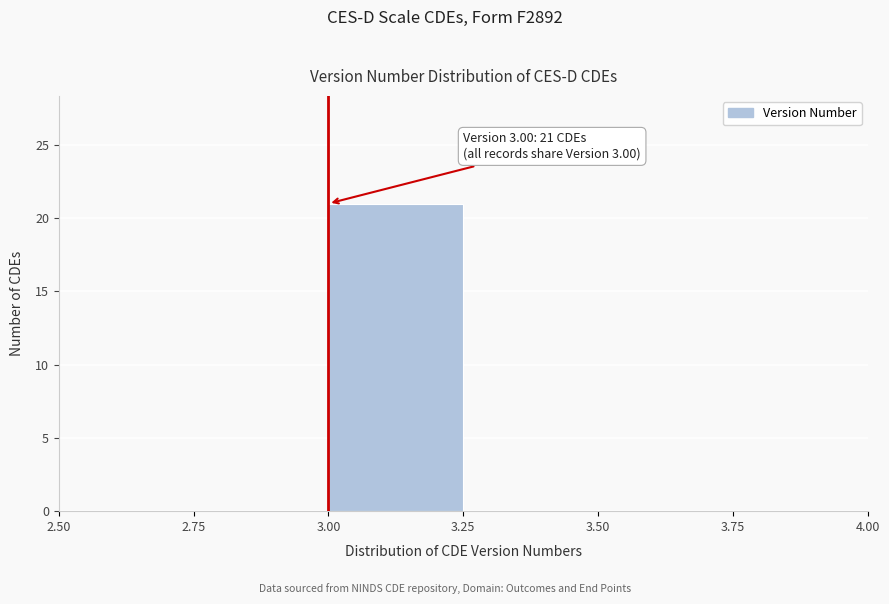

Which range on the x-axis has the tallest bar?

3.00 to 3.25